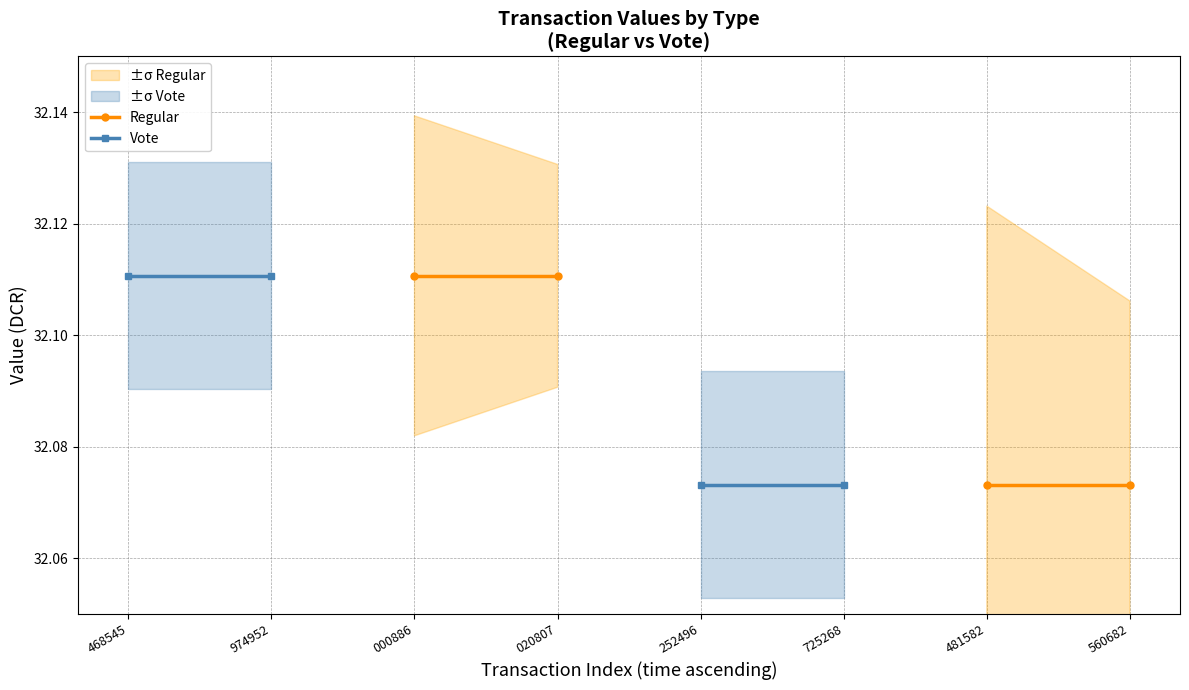

What is the value of the Vote point at the 6th from the left?

32.1